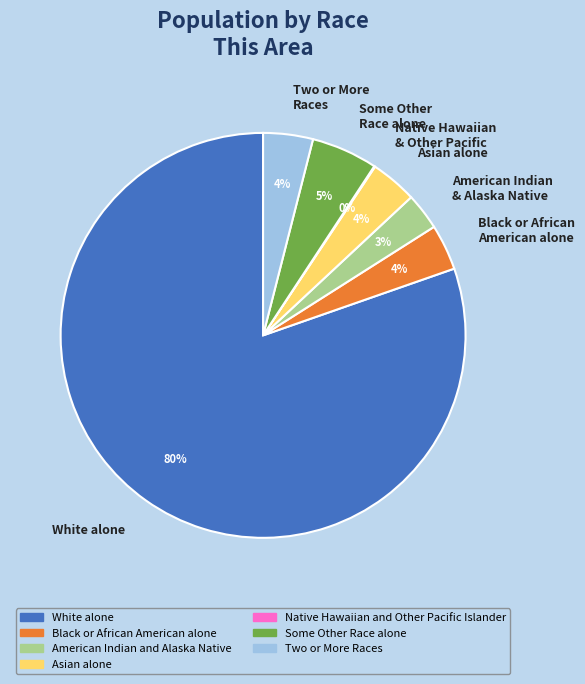

The Black or African American alone slice represents 4% of the pie. True or false?

True